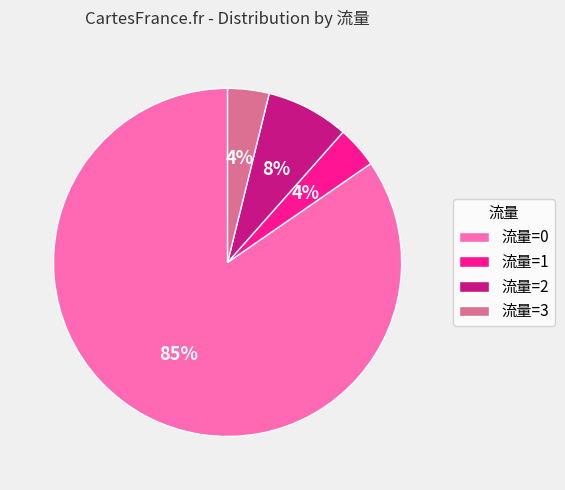

Count the number of slices in the pie.

4